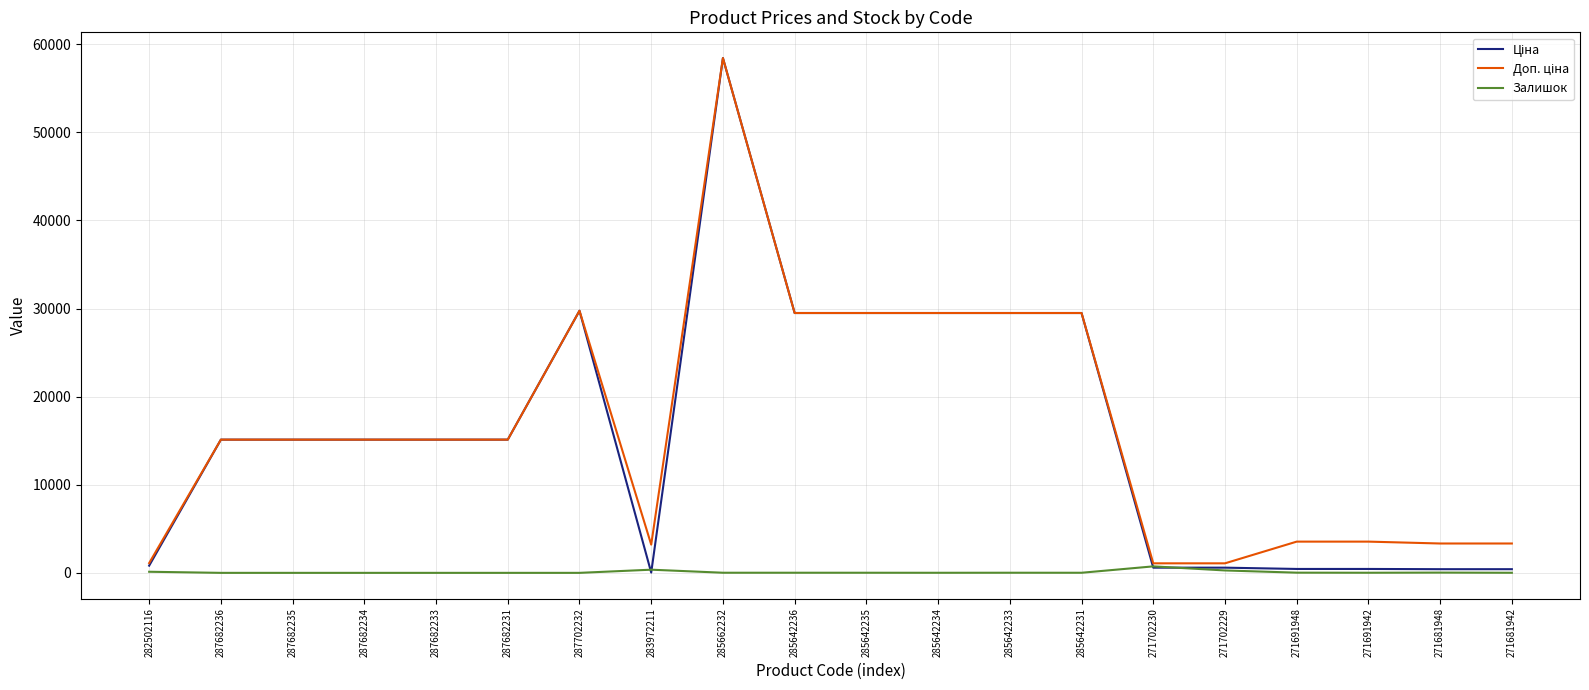

What position from the right is 271681942?

1